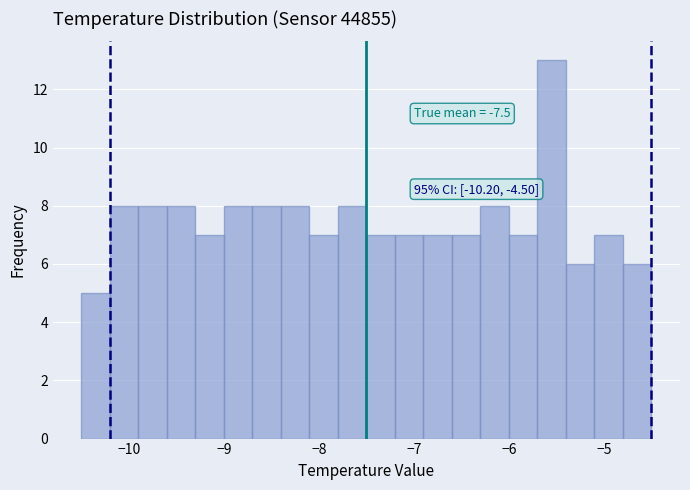

Read against the x-axis, roughly where is the centre of the tallest bar?

-5.5